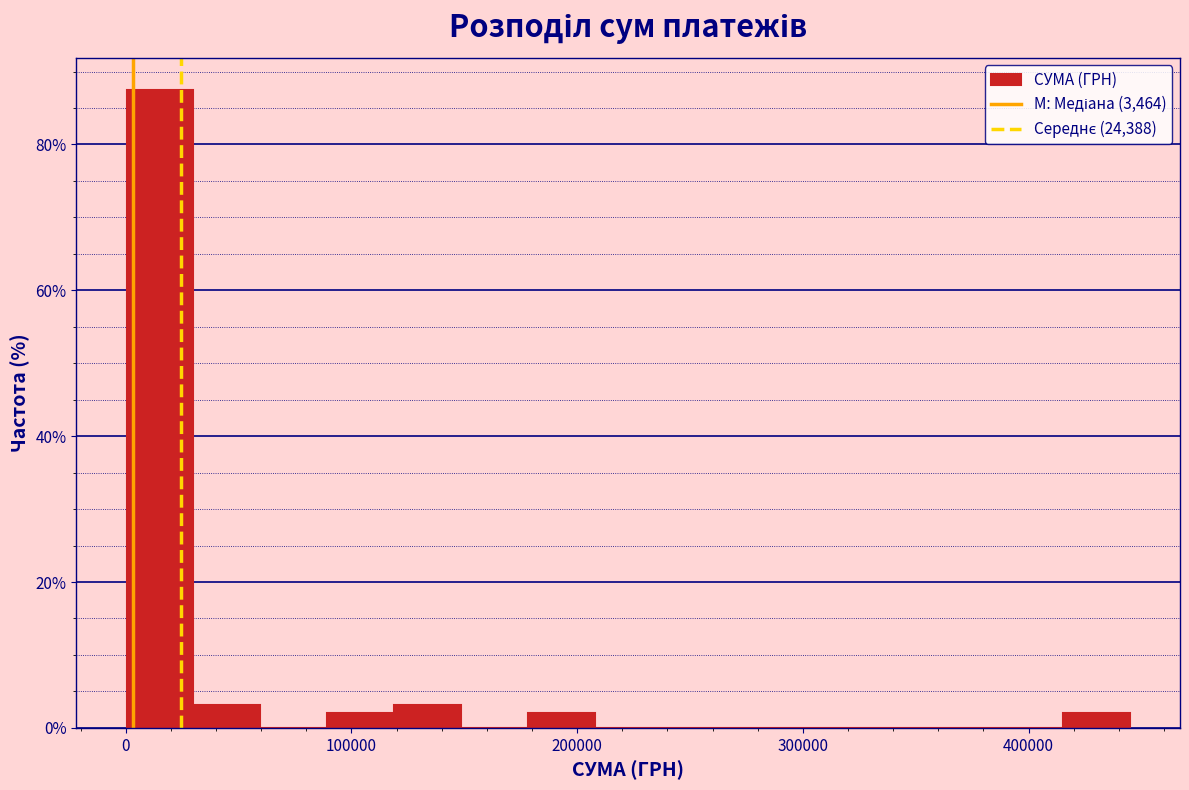

Around what value on the x-axis is the tallest bar? Give the approximate position of its centre, as read against the axis.

20000